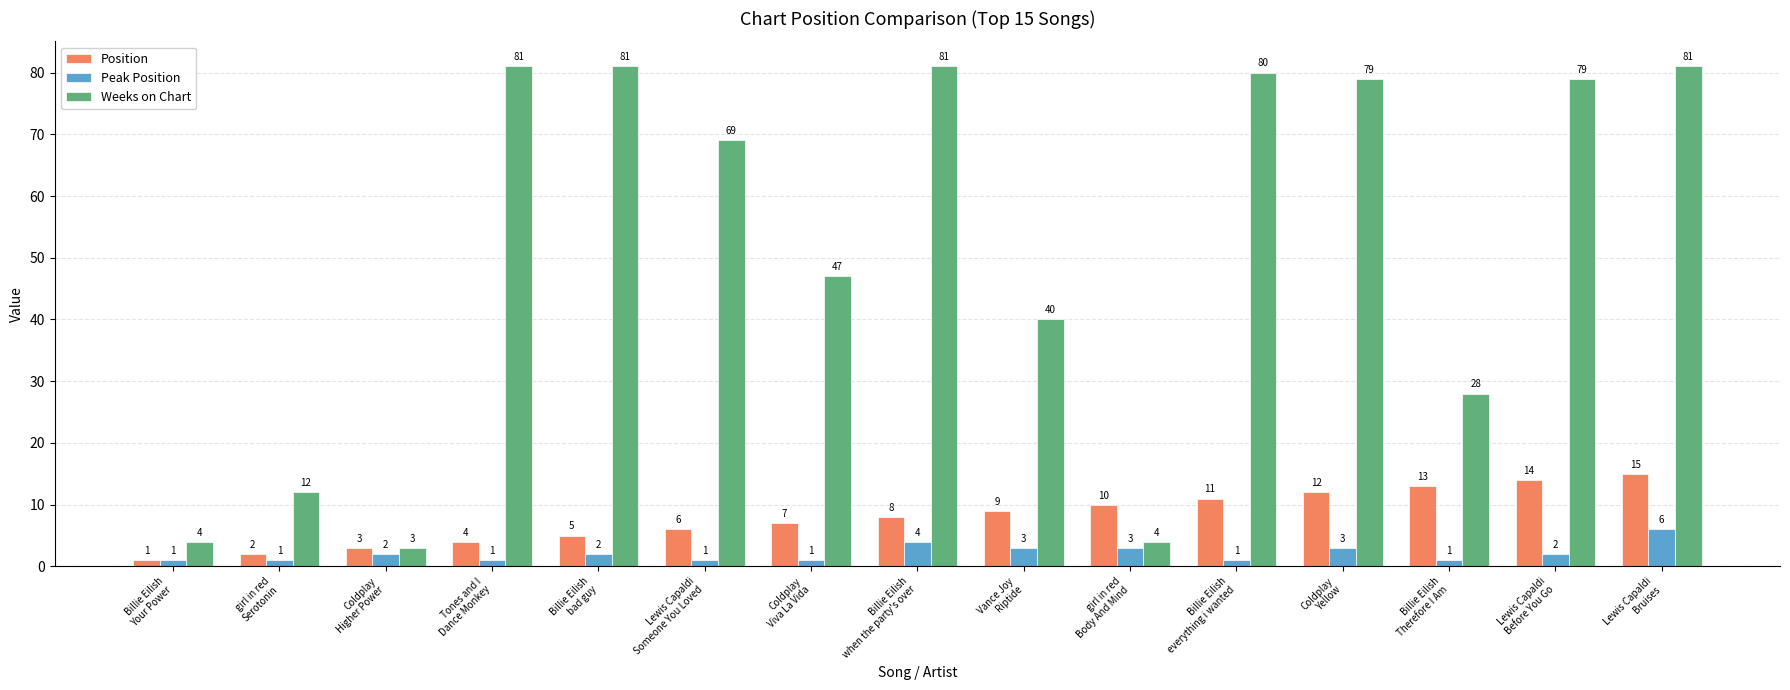

What is the spread (max minus min) of values at Billie Eilish
when the party's over?

77